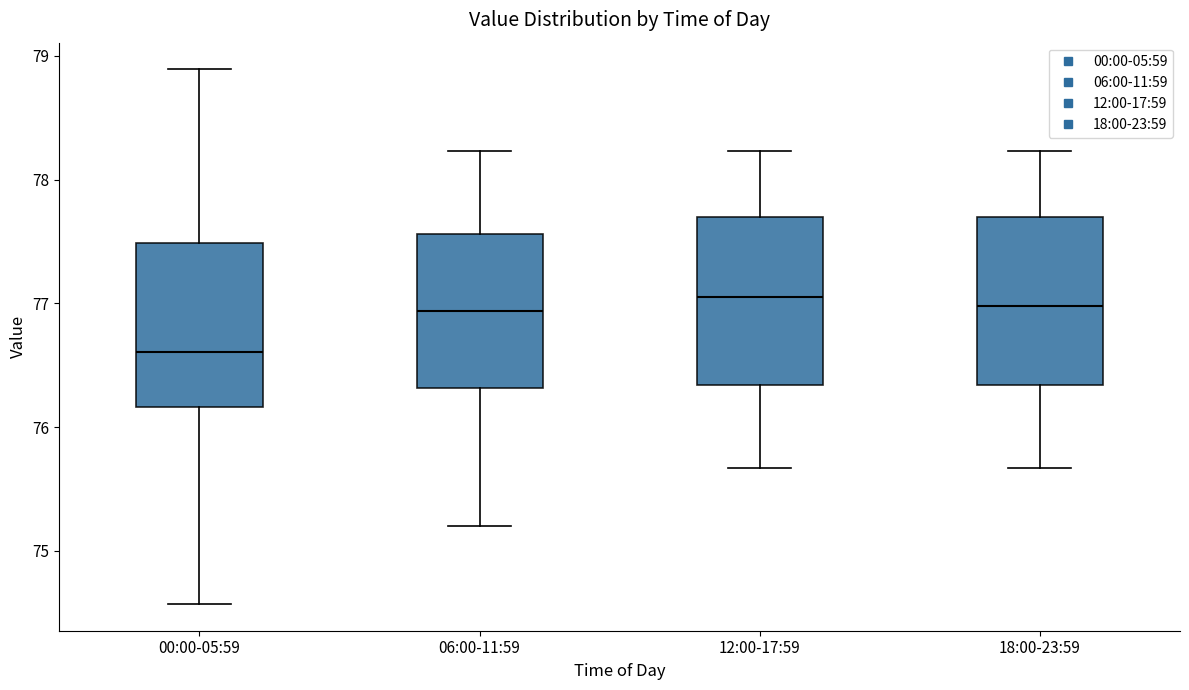

Where is the upper edge of the box for 18:00-23:59 on the y-axis? The values are not printed on the chart, so give them approximately, as read against the axis.

77.7